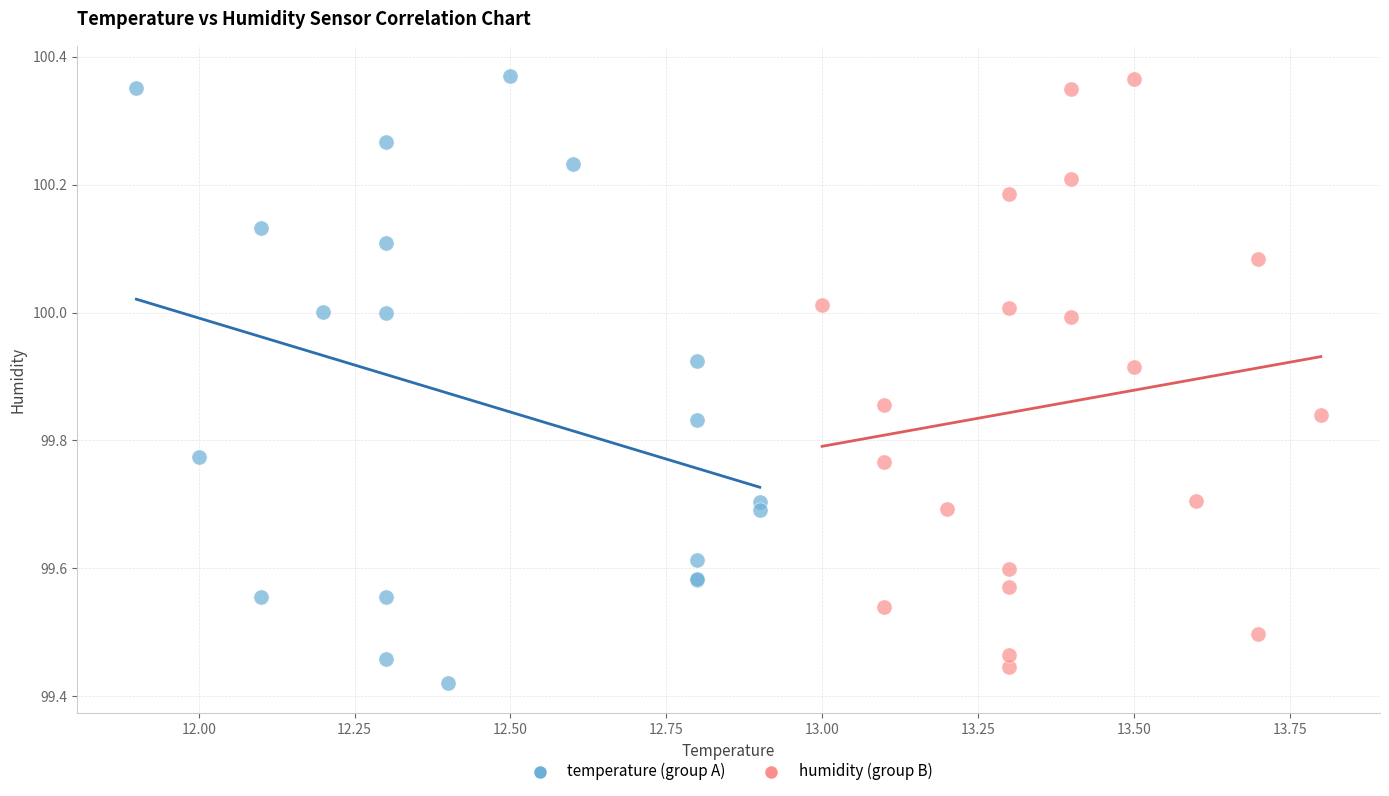

What are all the series names shown in the legend?

temperature (group A), humidity (group B)